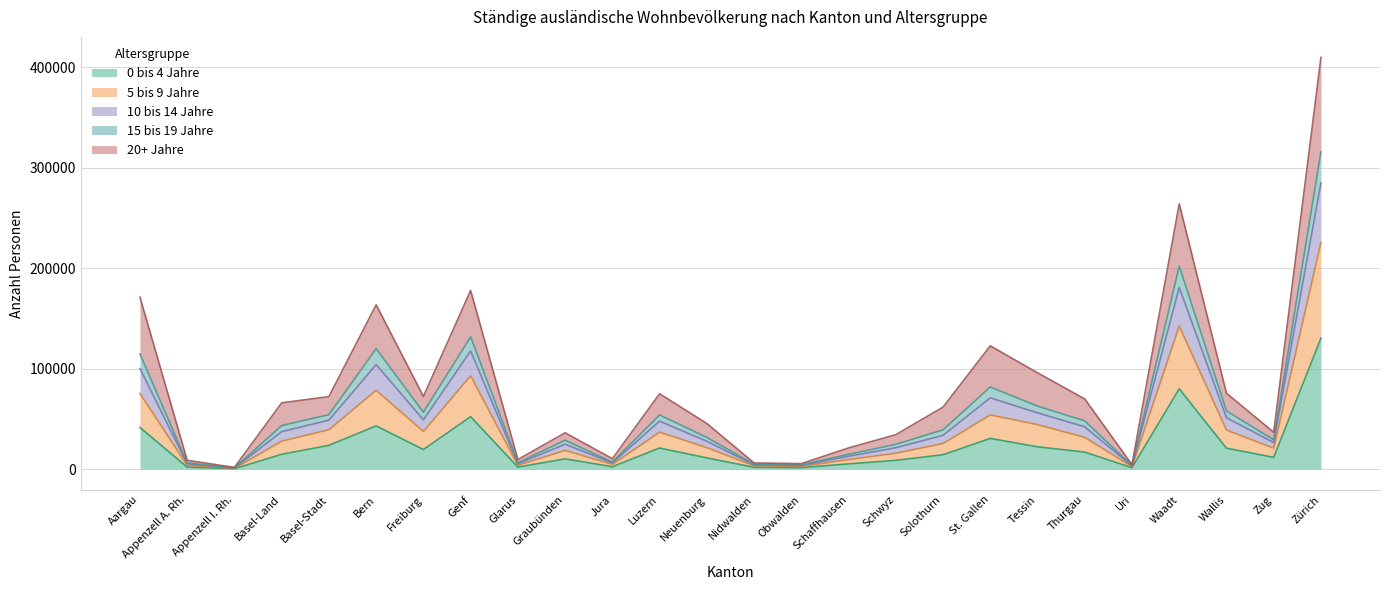

True or false: 15 bis 19 Jahre has more than 0 points higher than both neighbors.

True